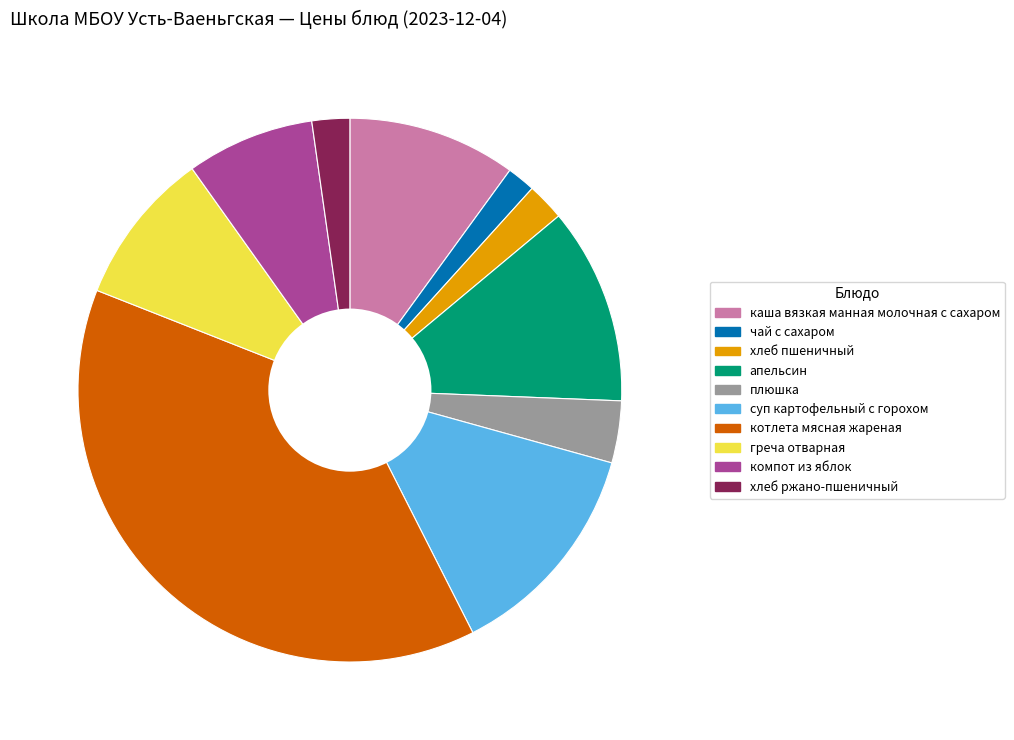

Between хлеб пшеничный and чай с сахаром, which is larger?

хлеб пшеничный